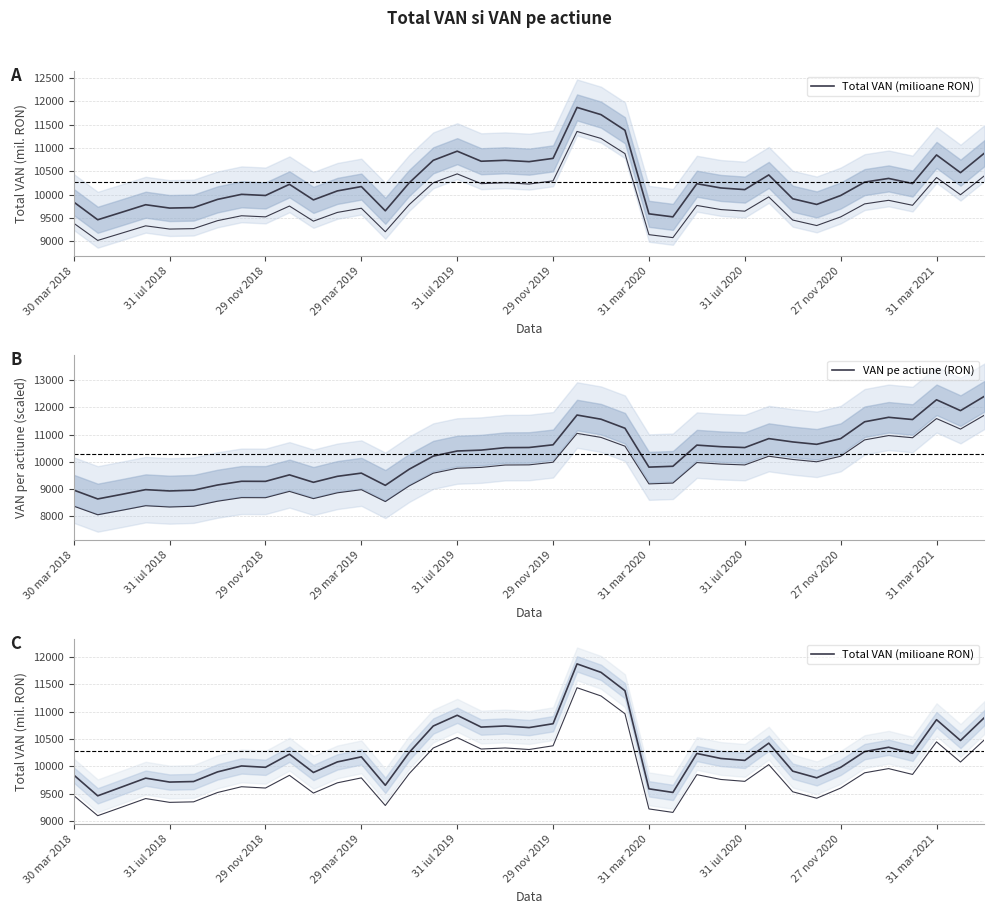

Does the chart display data point markers on the line(s)?

No